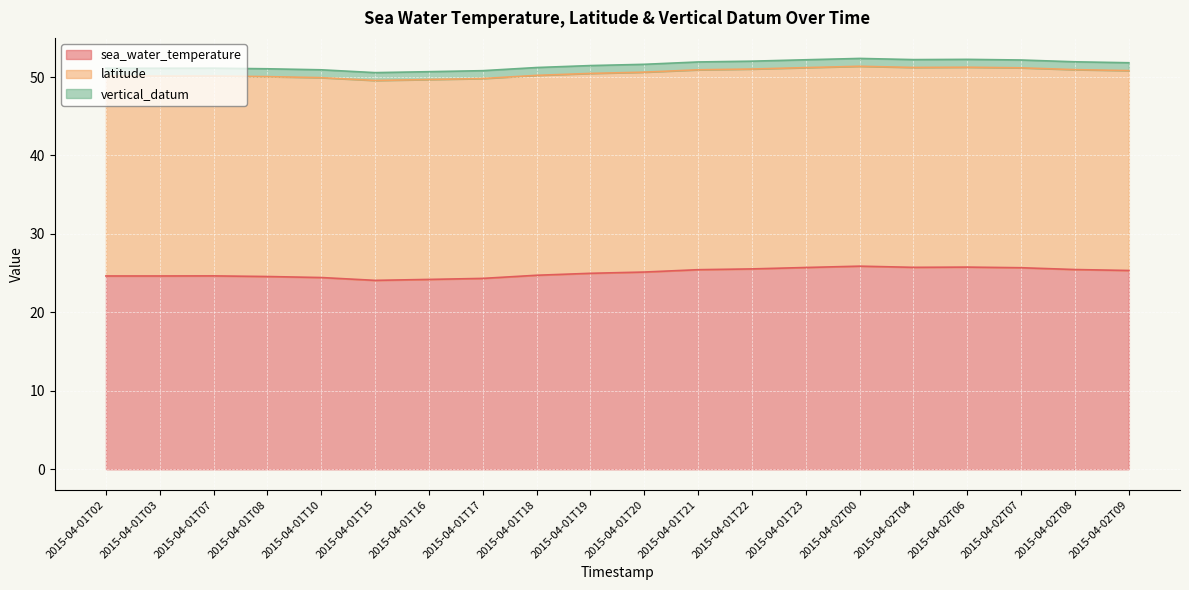

What is the lowest value of the sea_water_temperature series?

24.1